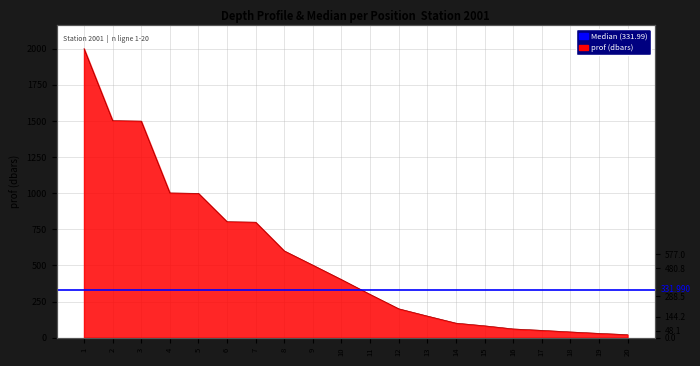

The value at 20 is 36.5. True or false?

False